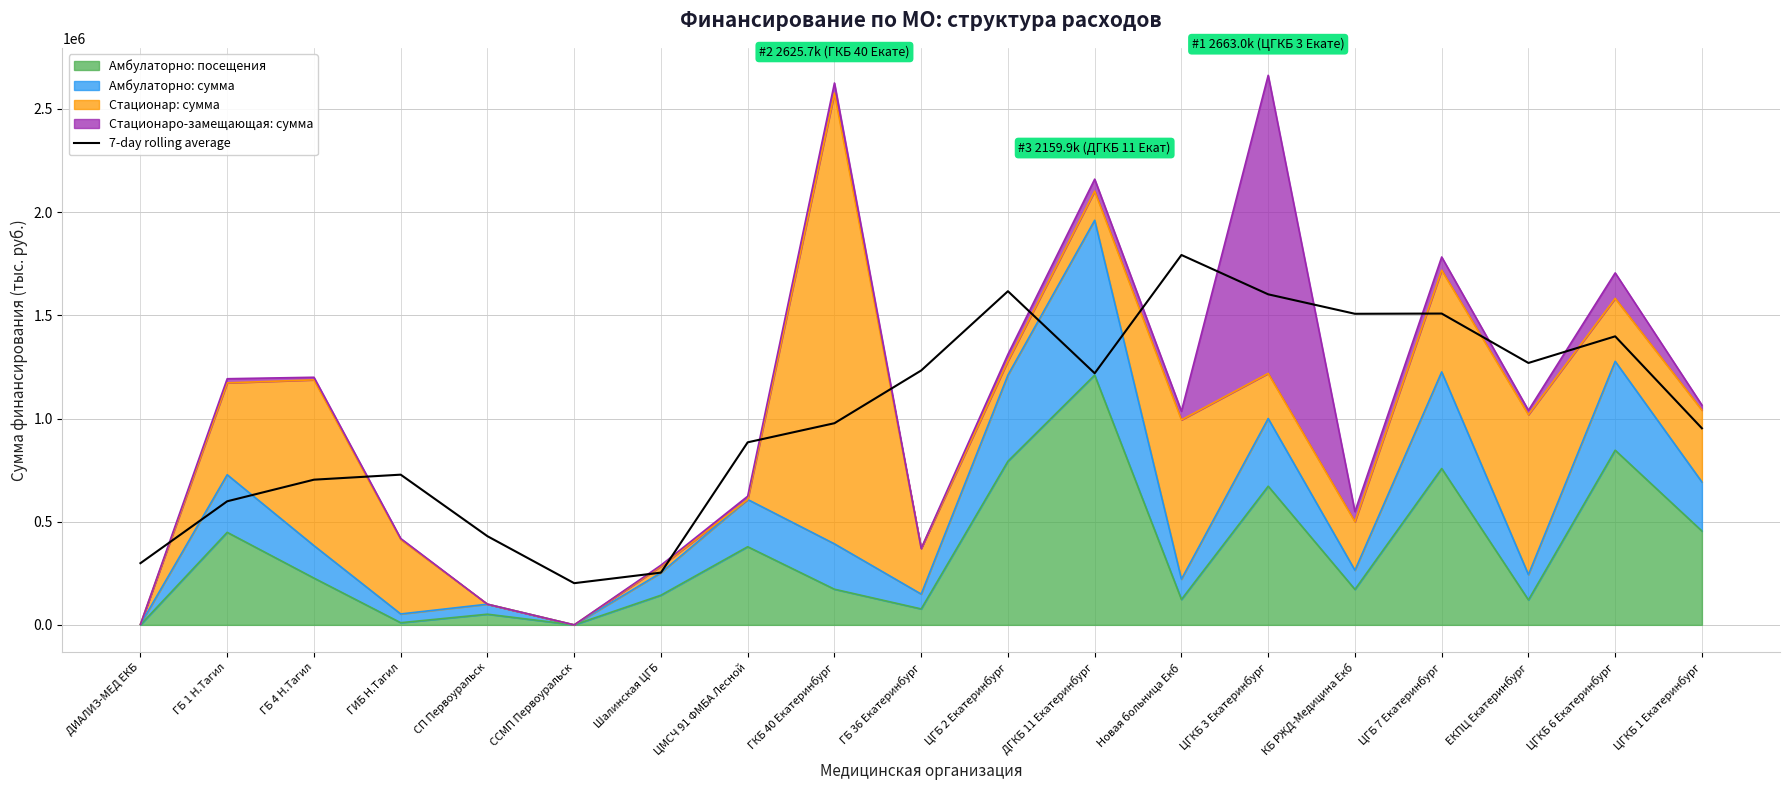

Reading right to left, what are all the values shown in this chart?

952541.3	1398190.5	1269194.0	1508554.5	1507469.6	1601788.6	1792355.7	1219198.4	1616811.7	1232702.7	977193.7	884590.3	253225.2	202041.5	429697.5	727888.1	703564.3	598888.8	298930.0